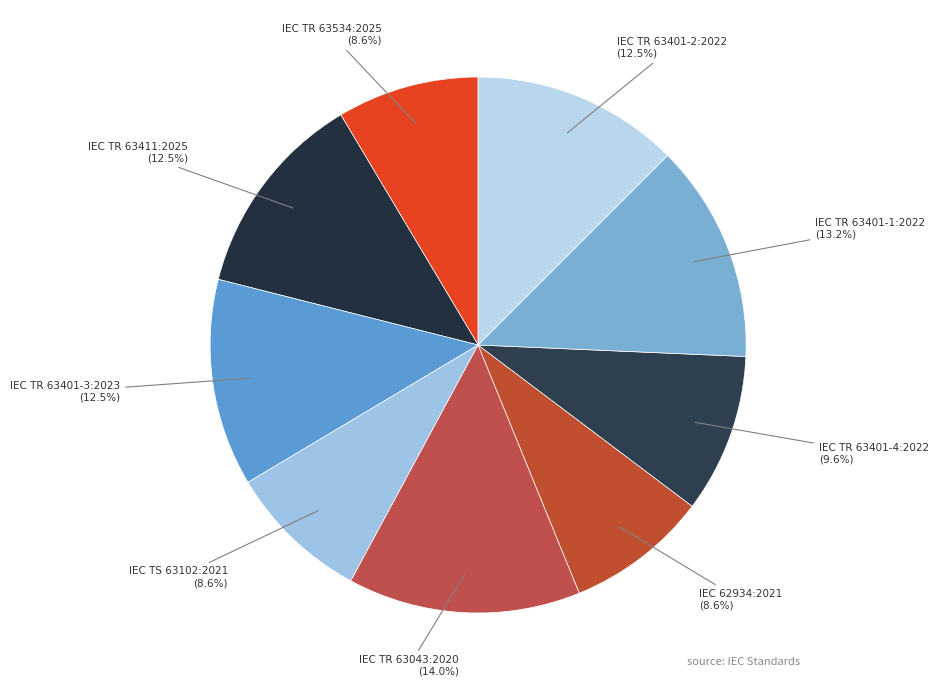

How much of the chart is everything except IEC TS 63102:2021?

91.4%